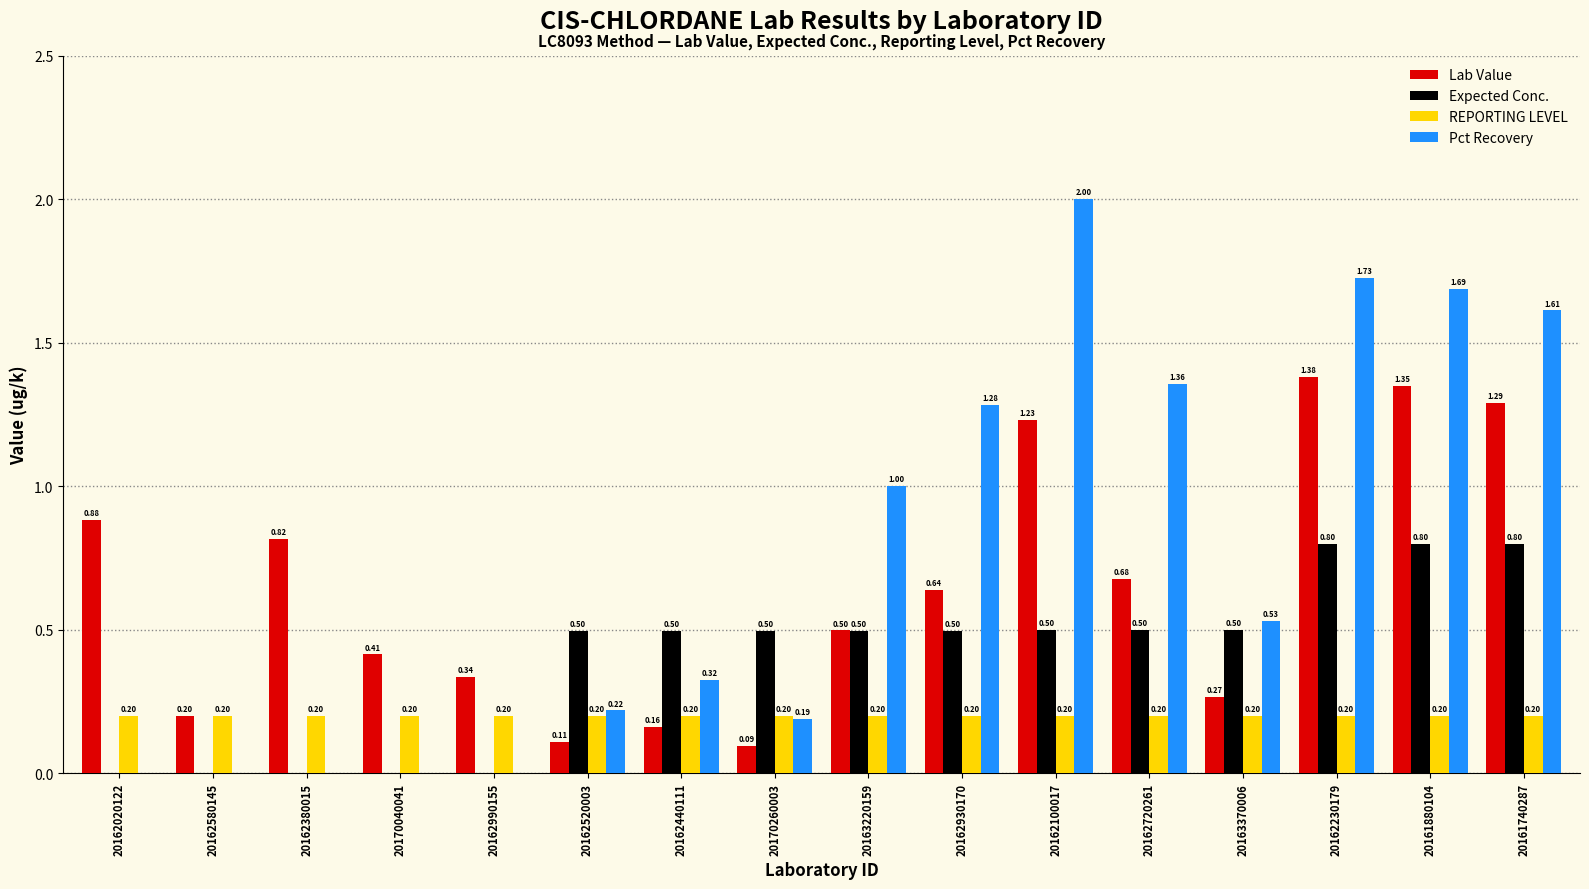

What is the highest value of the Pct Recovery series?

2.0